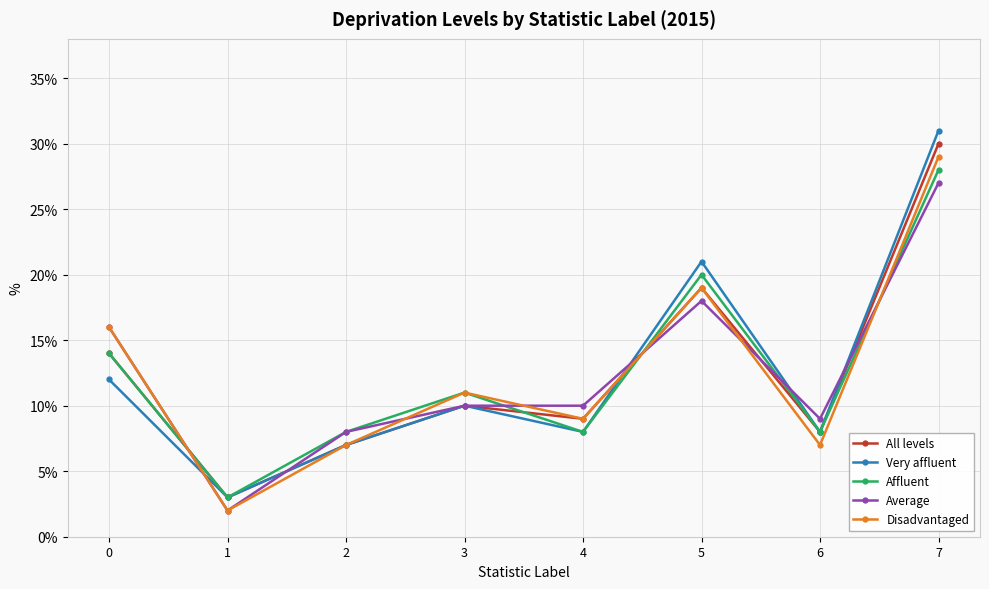

At which category is the sum across all series the highest?

7